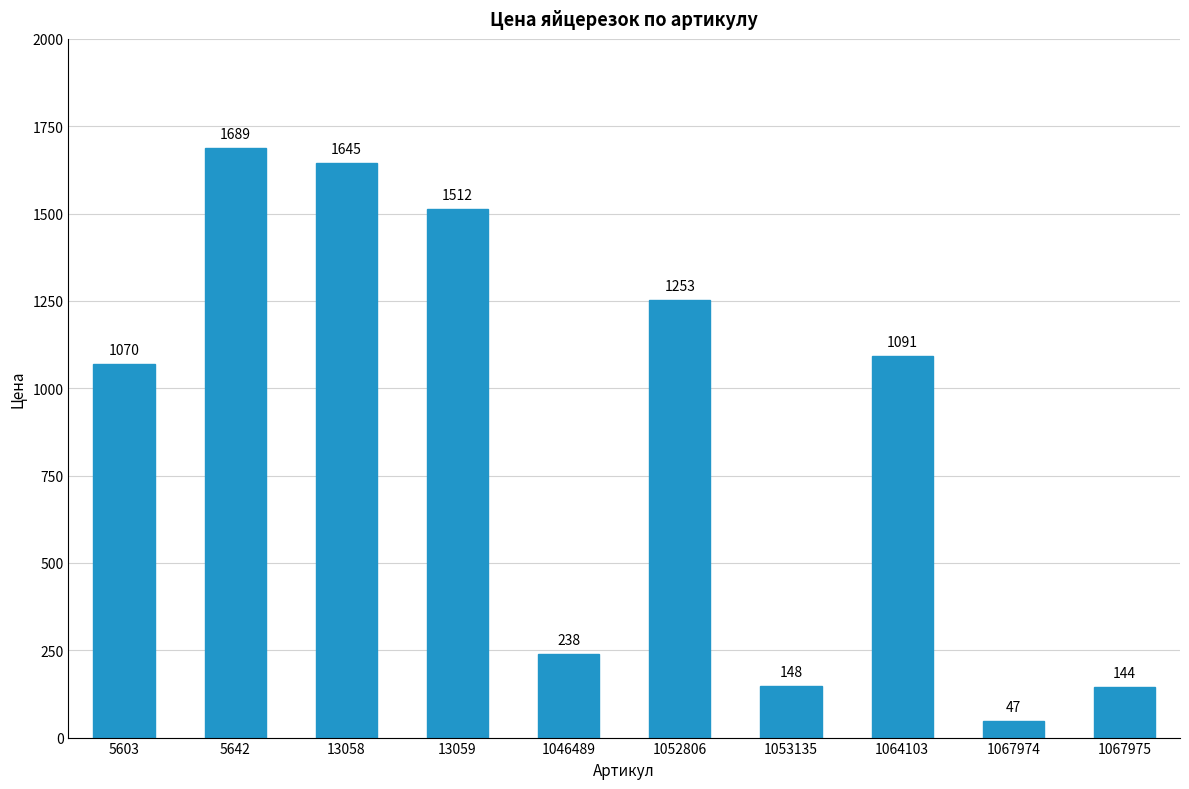

Approximately how many times larger is the value at 1067975 compared to 1064103?

0.1